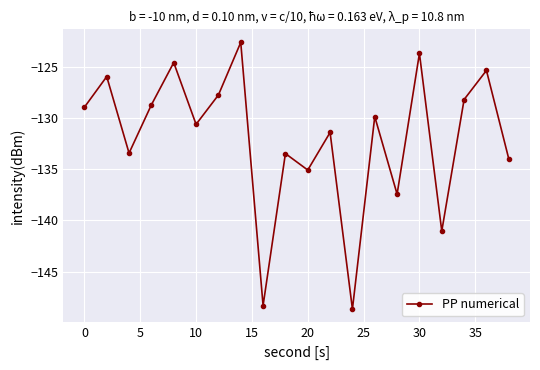

What is the difference between the maximum and minimum values?

26.1